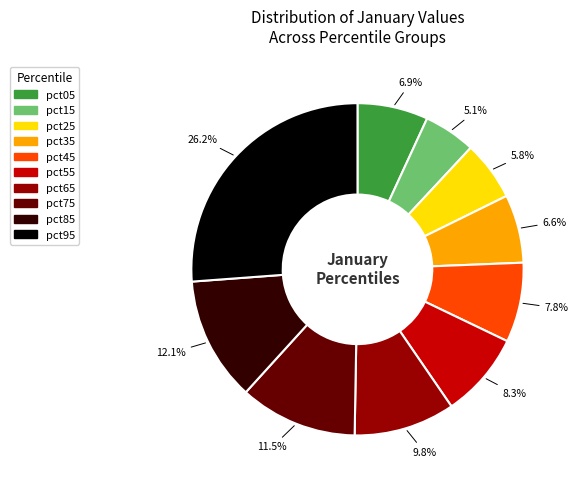

To the nearest percent, what is the combined percentage of pct15 and pct75?

17%